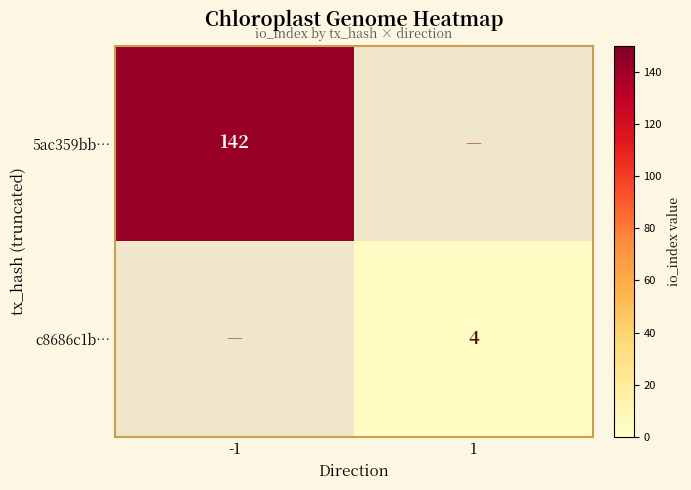

The c8686c1b… series shows 4 at 1. True or false?

True